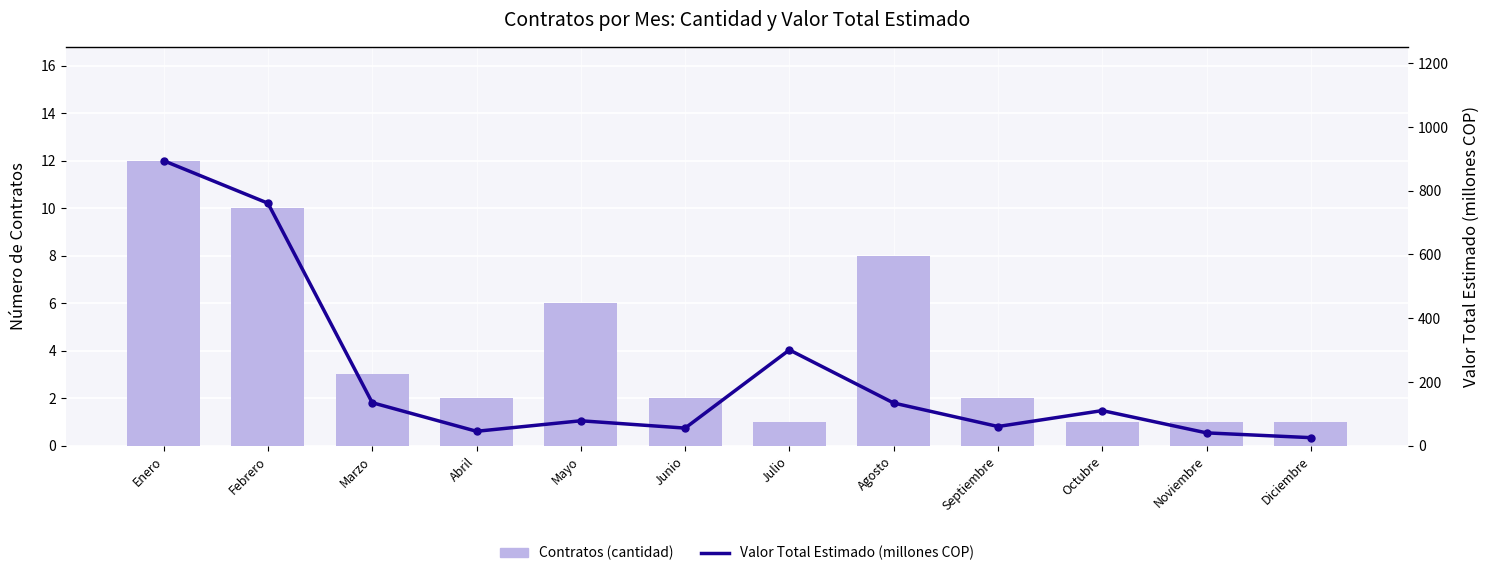

What are all the series names shown in the legend?

Contratos (cantidad), Valor Total Estimado (millones COP)